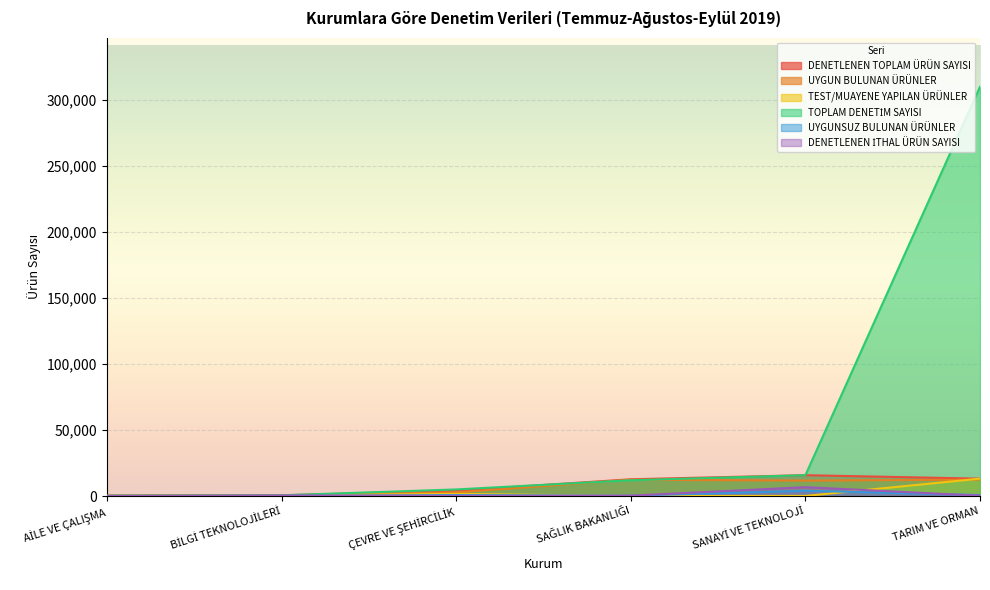

What is the sum of all DENETLENEN İTHAL ÜRÜN SAYISI values?

8123